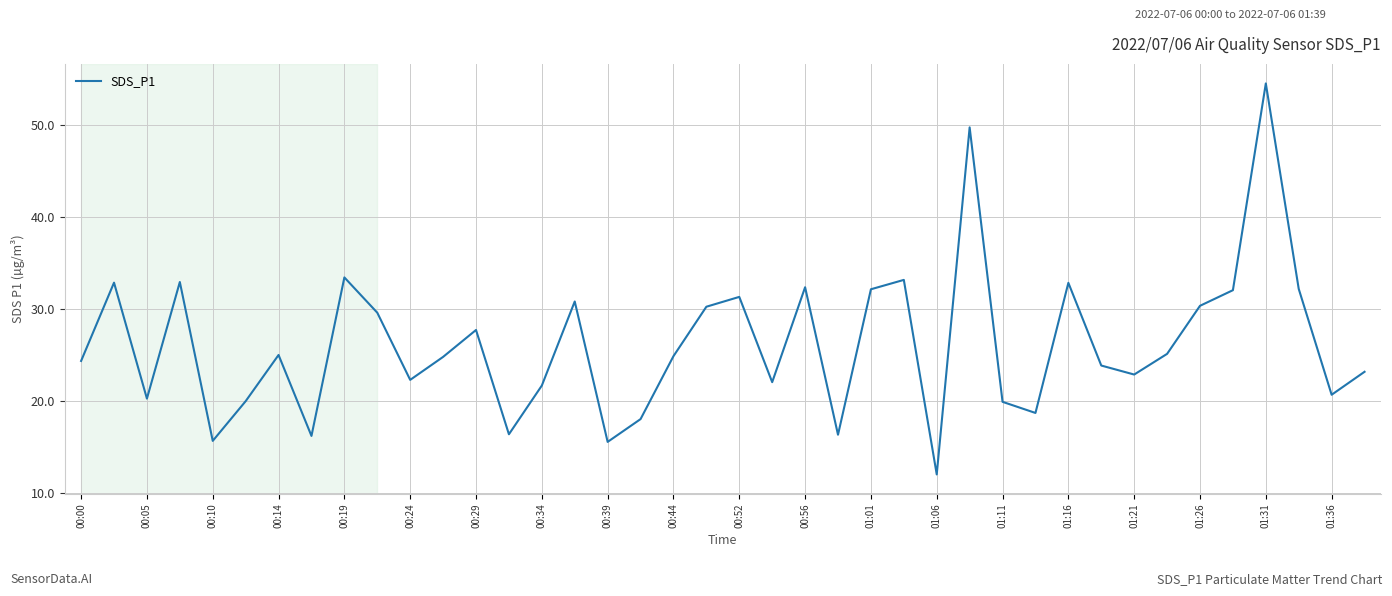

What is the smallest value displayed?

12.0